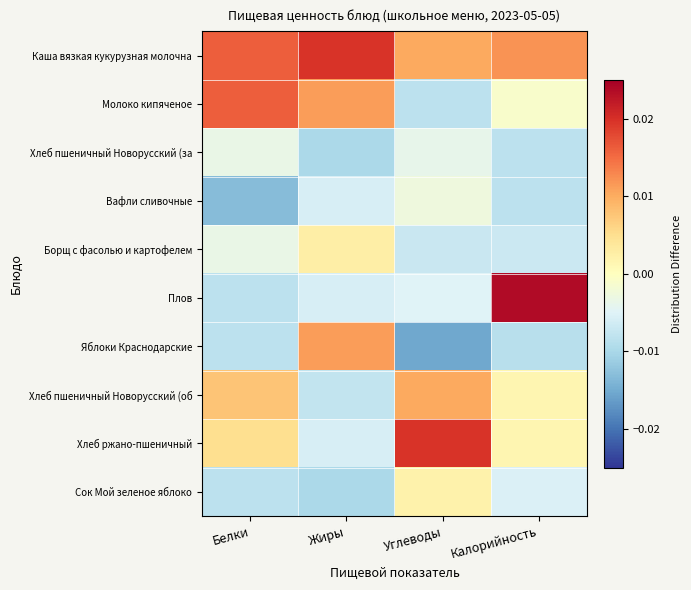

At Калорийность, list the series in order from largest to smallest.

Плов, Каша вязкая кукурузная молочна, Хлеб пшеничный Новорусский (об, Хлеб ржано-пшеничный, Молоко кипяченое, Сок Мой зеленое яблоко, Борщ с фасолью и картофелем, Хлеб пшеничный Новорусский (за, Вафли сливочные, Яблоки Краснодарские